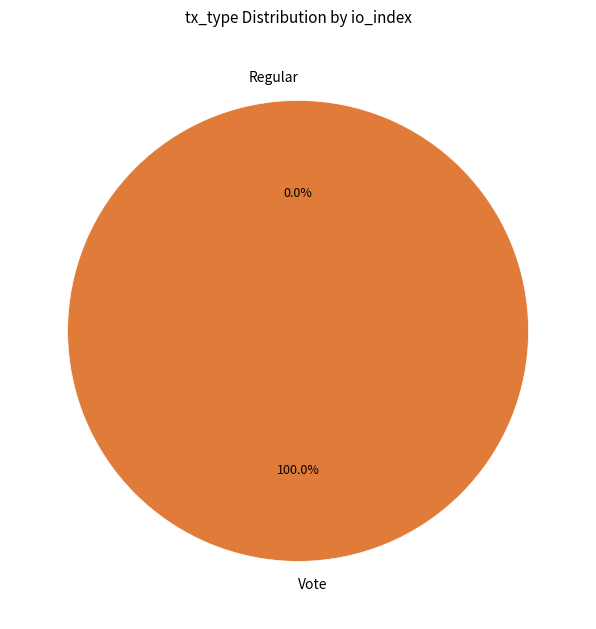

Is there any slice that represents more than half of the pie?

Yes